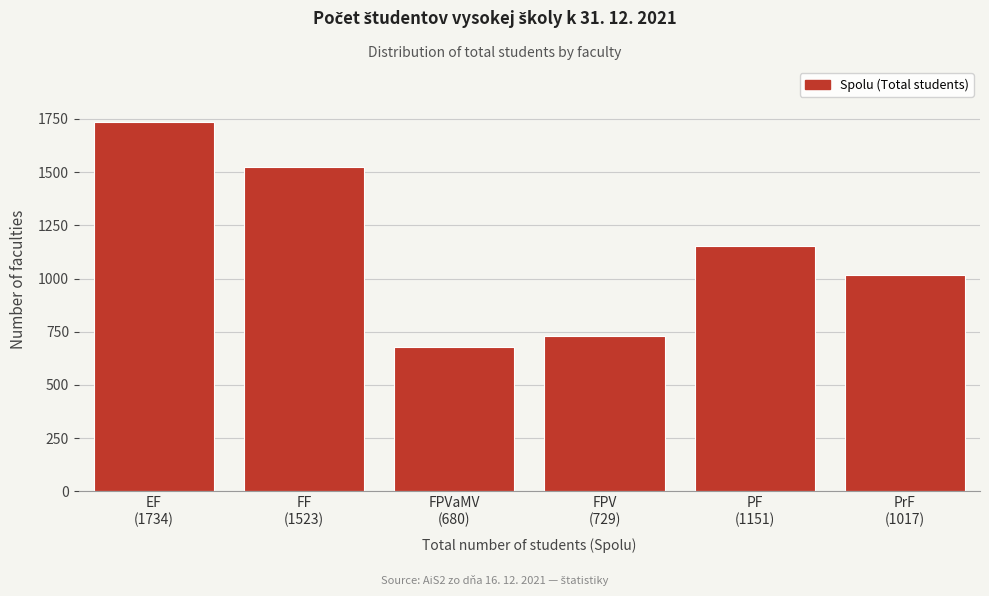

Reading left to right, what are all the values shown in this chart?

1734	1523	680	729	1151	1017